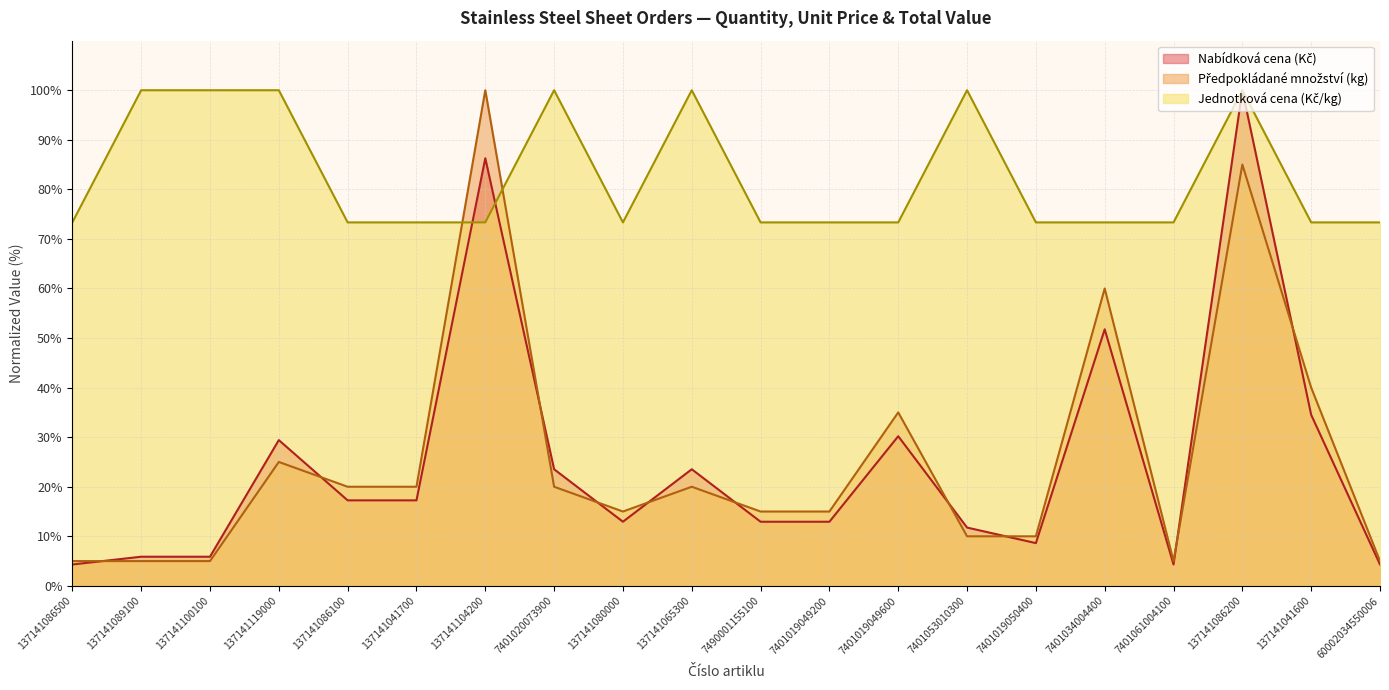

The Jednotková cena (Kč/kg) series shows 73.3 at 137141080000. True or false?

True